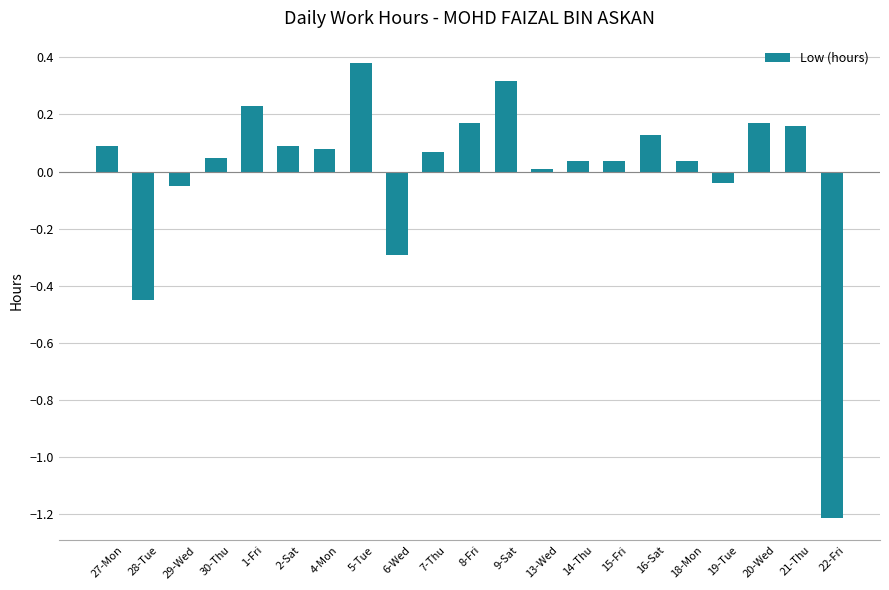

How many data points are above 0?

16